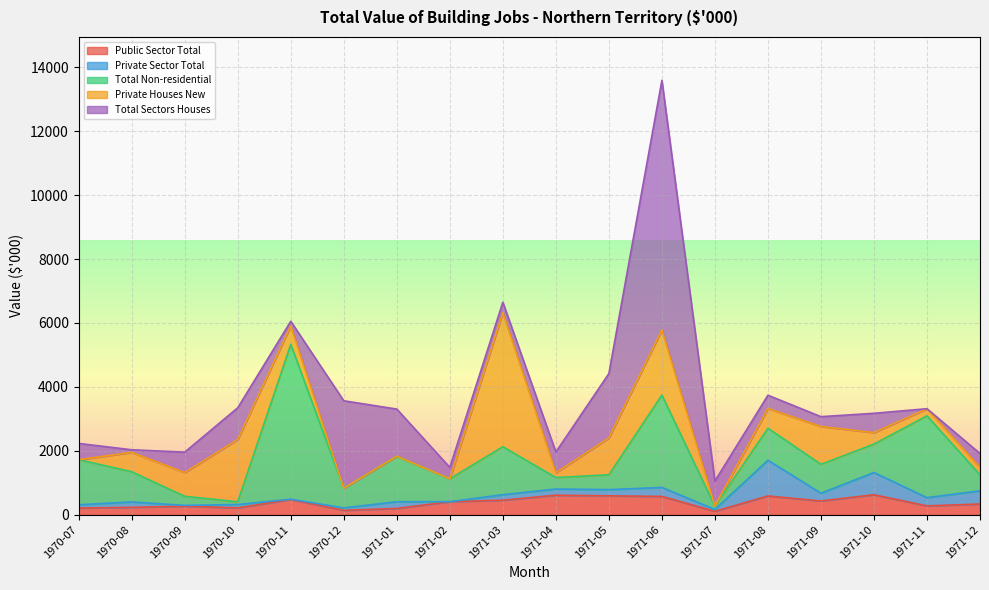

Between 1971-03 and 1970-11, which is larger?

1970-11